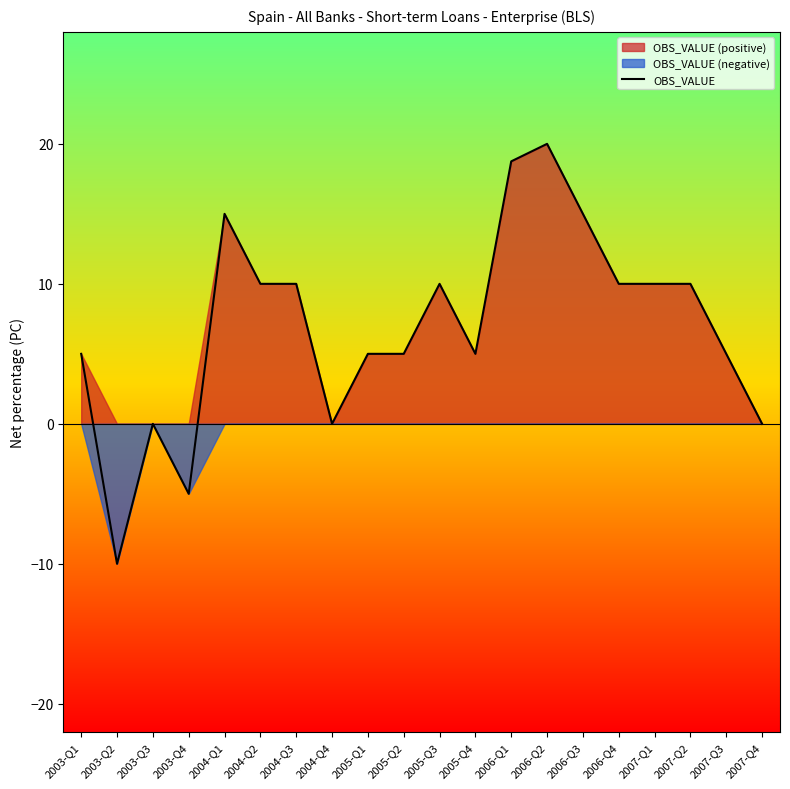

What is the average value?

6.9